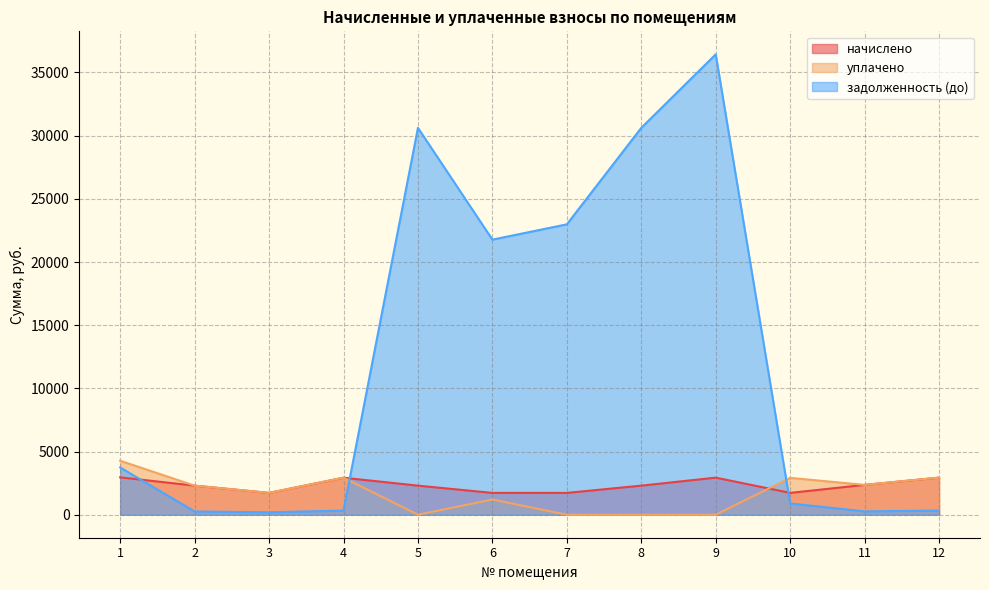

Where do начислено and задолженность (до) first cross each other?

1 and 2